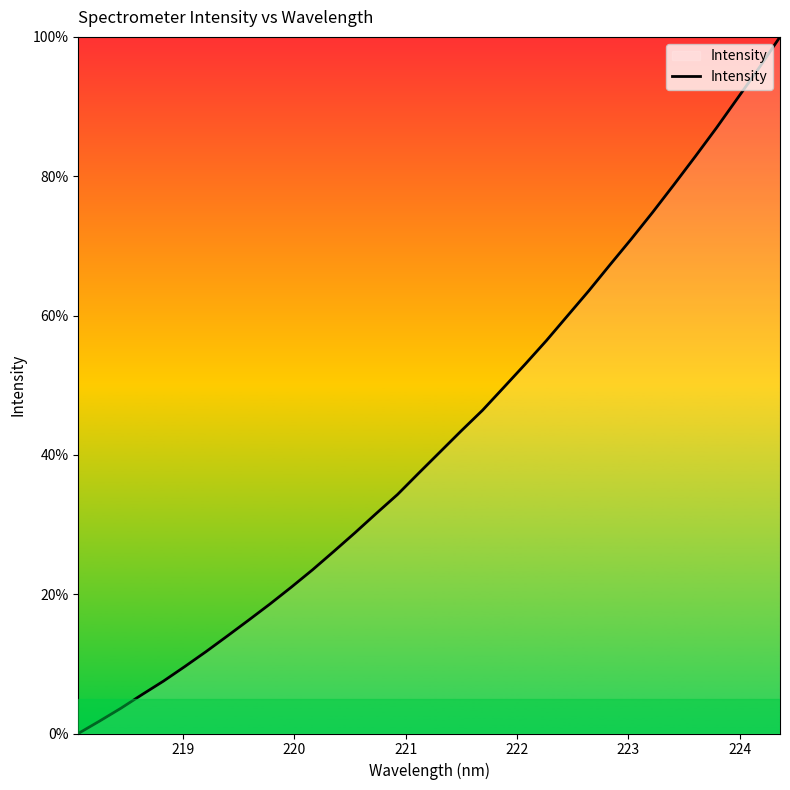

What is the difference between the maximum and minimum values?

100.0